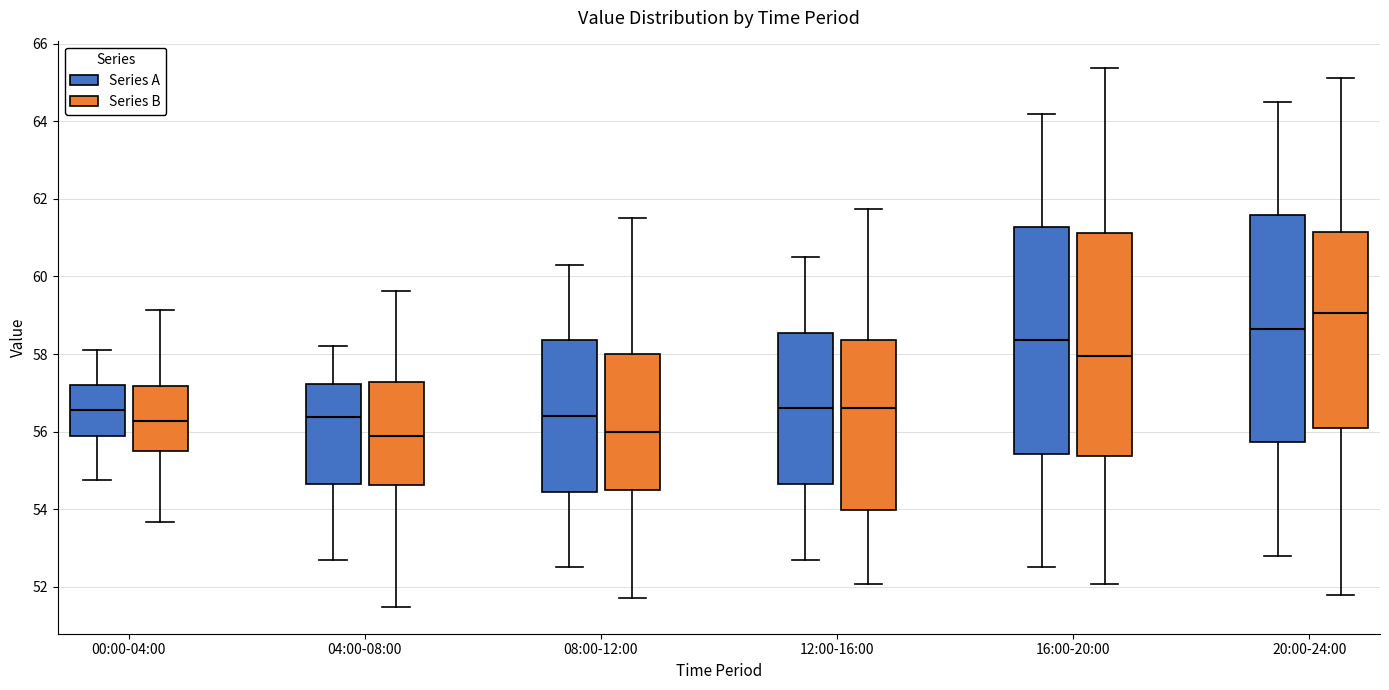

Reading left to right, transcribe this box plot: for each box, give where its median line is, the range the box spans, and where its two whiskers end, as read against the y-axis. The values are not printed on the chart, so give them approximately, as read against the axis.

00:00-04:00 (Series A): median 56.6, box 56.0 to 57.2, whiskers 54.8 to 58.2
00:00-04:00 (Series B): median 56.2, box 55.4 to 57.2, whiskers 53.6 to 59.2
04:00-08:00 (Series A): median 56.4, box 54.6 to 57.2, whiskers 52.8 to 58.2
04:00-08:00 (Series B): median 55.8, box 54.6 to 57.2, whiskers 51.4 to 59.6
08:00-12:00 (Series A): median 56.4, box 54.4 to 58.4, whiskers 52.6 to 60.4
08:00-12:00 (Series B): median 56.0, box 54.4 to 58.0, whiskers 51.8 to 61.6
12:00-16:00 (Series A): median 56.6, box 54.6 to 58.6, whiskers 52.8 to 60.6
12:00-16:00 (Series B): median 56.6, box 54.0 to 58.4, whiskers 52.0 to 61.8
16:00-20:00 (Series A): median 58.4, box 55.4 to 61.2, whiskers 52.6 to 64.2
16:00-20:00 (Series B): median 58.0, box 55.4 to 61.2, whiskers 52.0 to 65.4
20:00-24:00 (Series A): median 58.6, box 55.8 to 61.6, whiskers 52.8 to 64.6
20:00-24:00 (Series B): median 59.0, box 56.2 to 61.2, whiskers 51.8 to 65.2